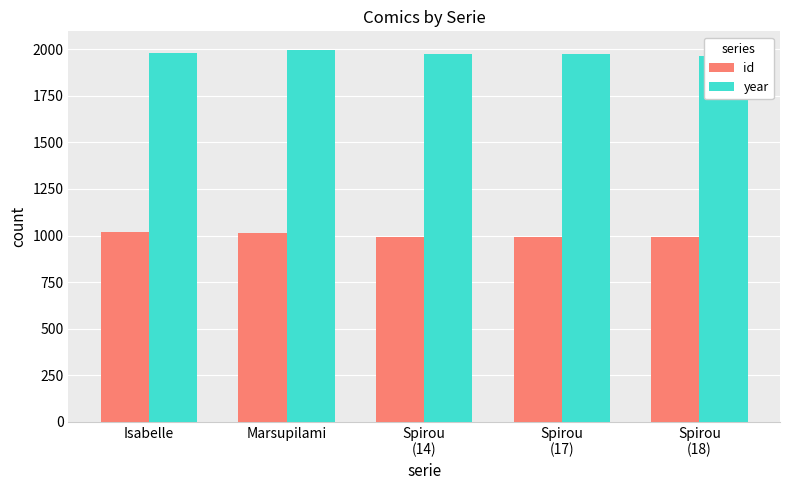

Which series has the widest spread of values?

year